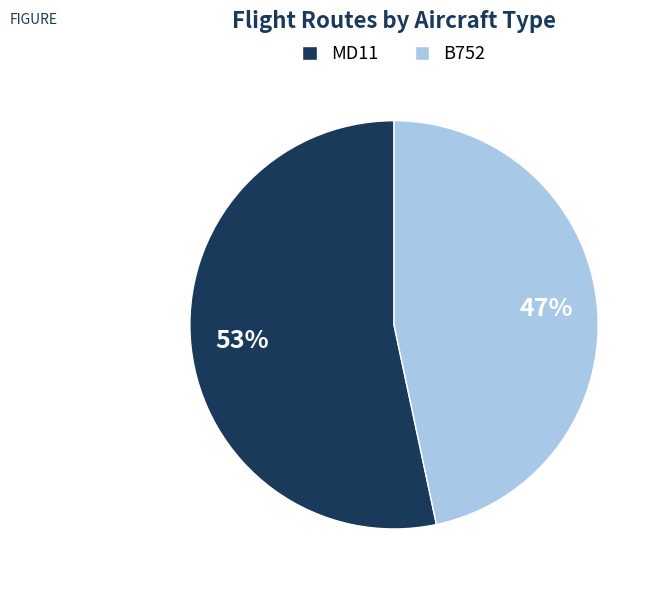

Combined, do B752 and MD11 account for over 50%?

Yes